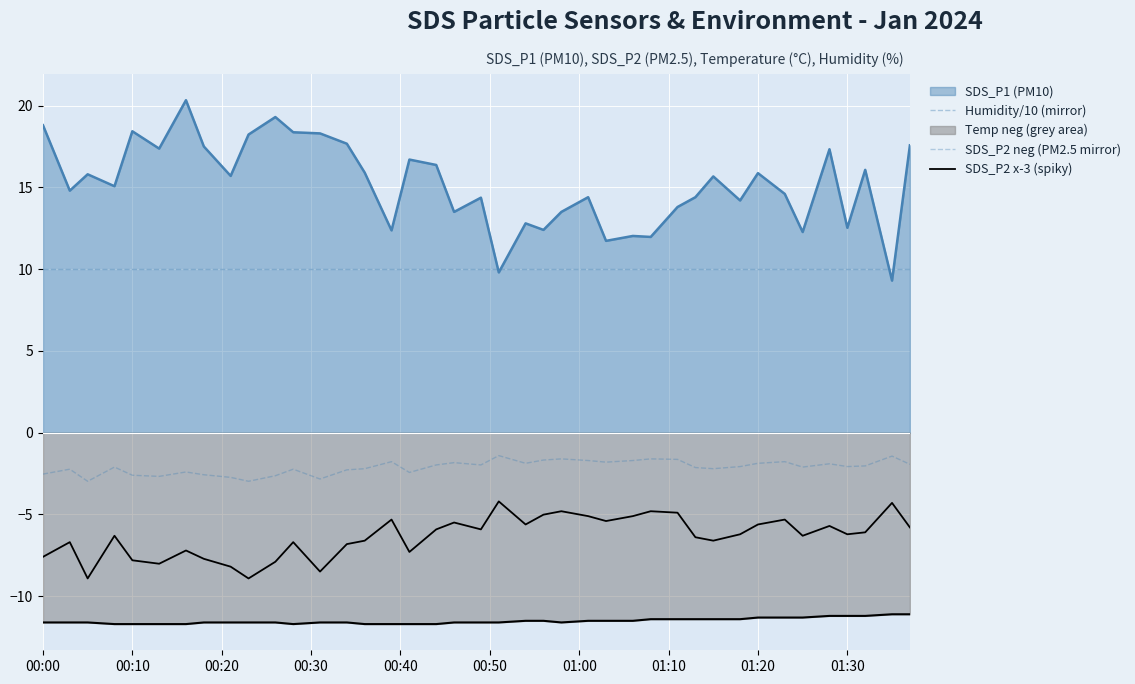

True or false: Humidity/10 (mirror) and SDS_P2 x-3 (spiky) intersect in this chart.

False